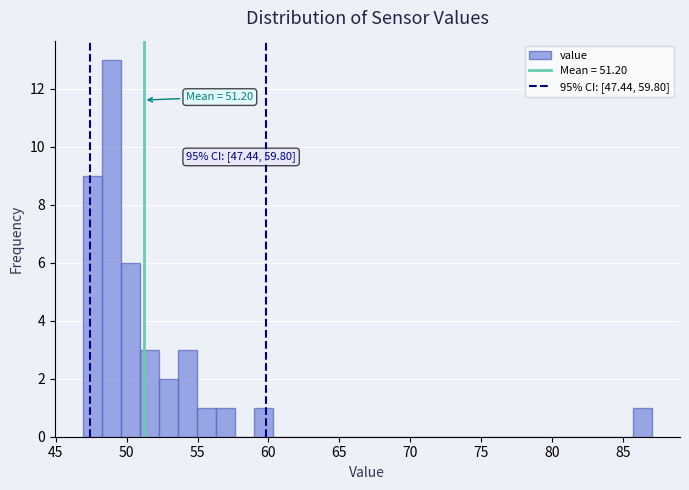

Read against the x-axis, roughly where is the centre of the tallest bar?

49.0